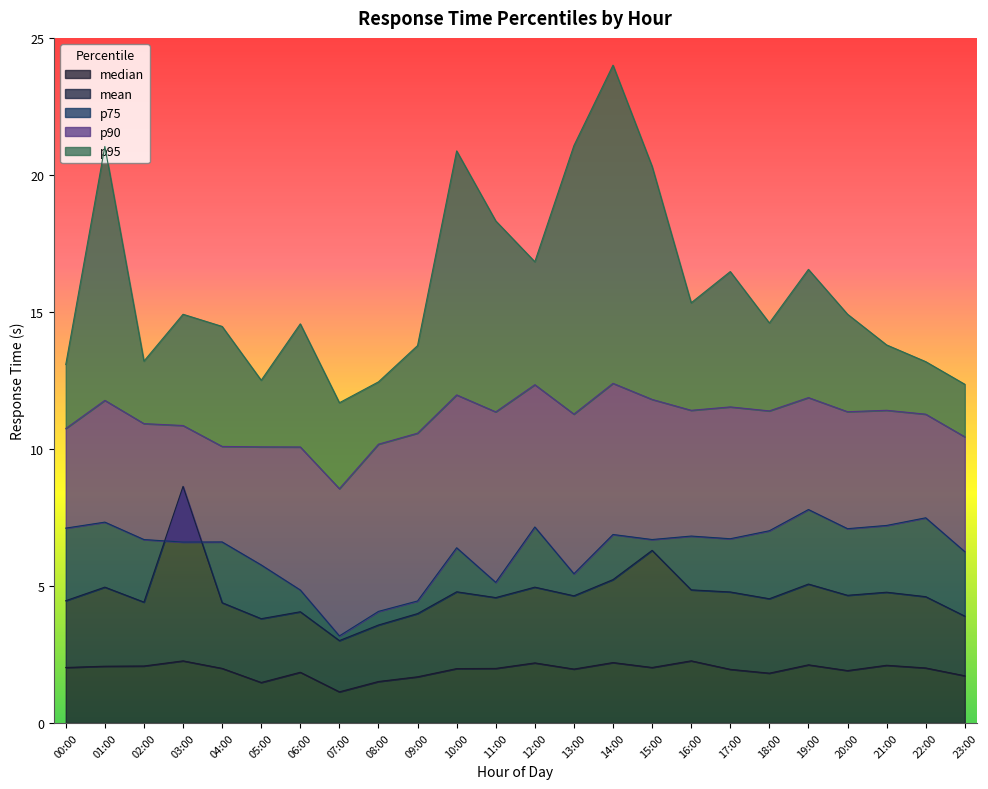

Reading left to right, list all the values displayed in this chart.

mean: 4.5	5.0	4.4	8.6	4.4	3.8	4.1	3.0	3.6	4.0	4.8	4.6	5.0	4.6	5.2	6.3	4.9	4.8	4.5	5.1	4.7	4.8	4.6	3.9
median: 2.0	2.1	2.1	2.3	2.0	1.5	1.8	1.1	1.5	1.7	2.0	2.0	2.2	2.0	2.2	2.0	2.3	2.0	1.8	2.1	1.9	2.1	2.0	1.7
p75: 7.1	7.3	6.7	6.6	6.6	5.8	4.9	3.2	4.1	4.5	6.4	5.1	7.2	5.4	6.9	6.7	6.8	6.7	7.0	7.8	7.1	7.2	7.5	6.3
p90: 10.7	11.8	10.9	10.9	10.1	10.1	10.1	8.5	10.2	10.6	12.0	11.4	12.3	11.3	12.4	11.8	11.4	11.5	11.4	11.9	11.4	11.4	11.3	10.4
p95: 13.1	21.0	13.2	14.9	14.5	12.5	14.6	11.7	12.4	13.8	20.9	18.3	16.8	21.1	24.0	20.3	15.3	16.5	14.6	16.6	14.9	13.8	13.2	12.4